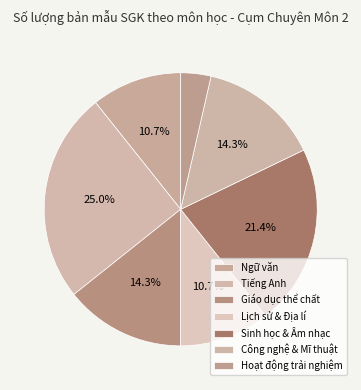

Which category has the biggest portion of the pie?

Tiếng Anh